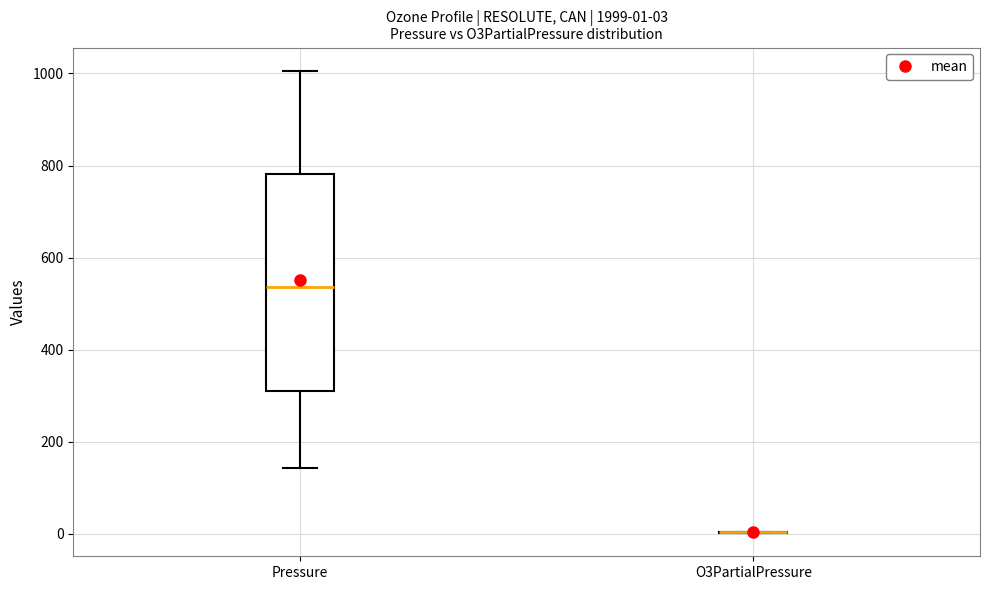

Which box is the tallest, from its lower edge to its upper edge?

Pressure